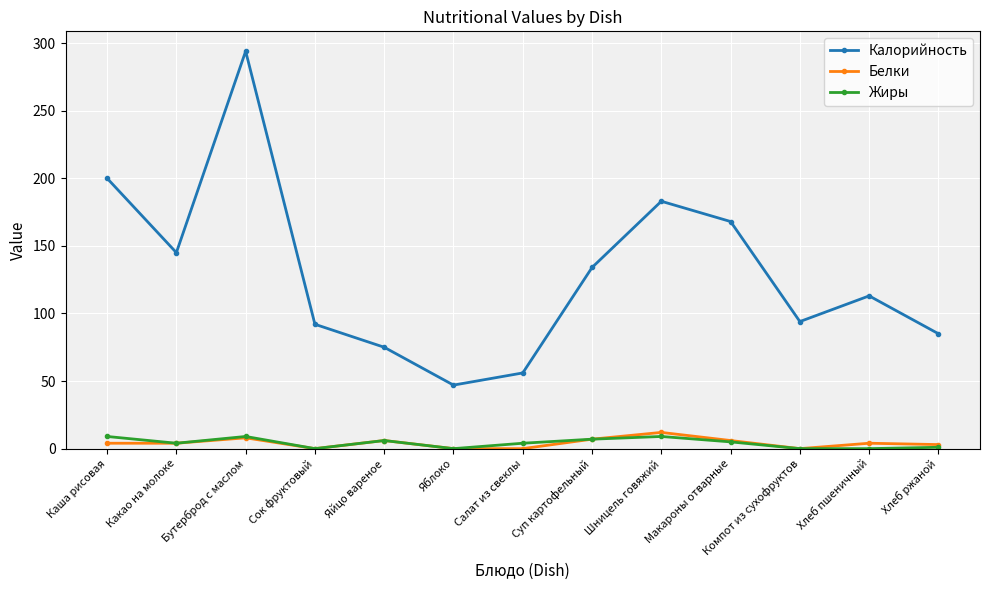

Is this an area chart (filled region under the line)?

No